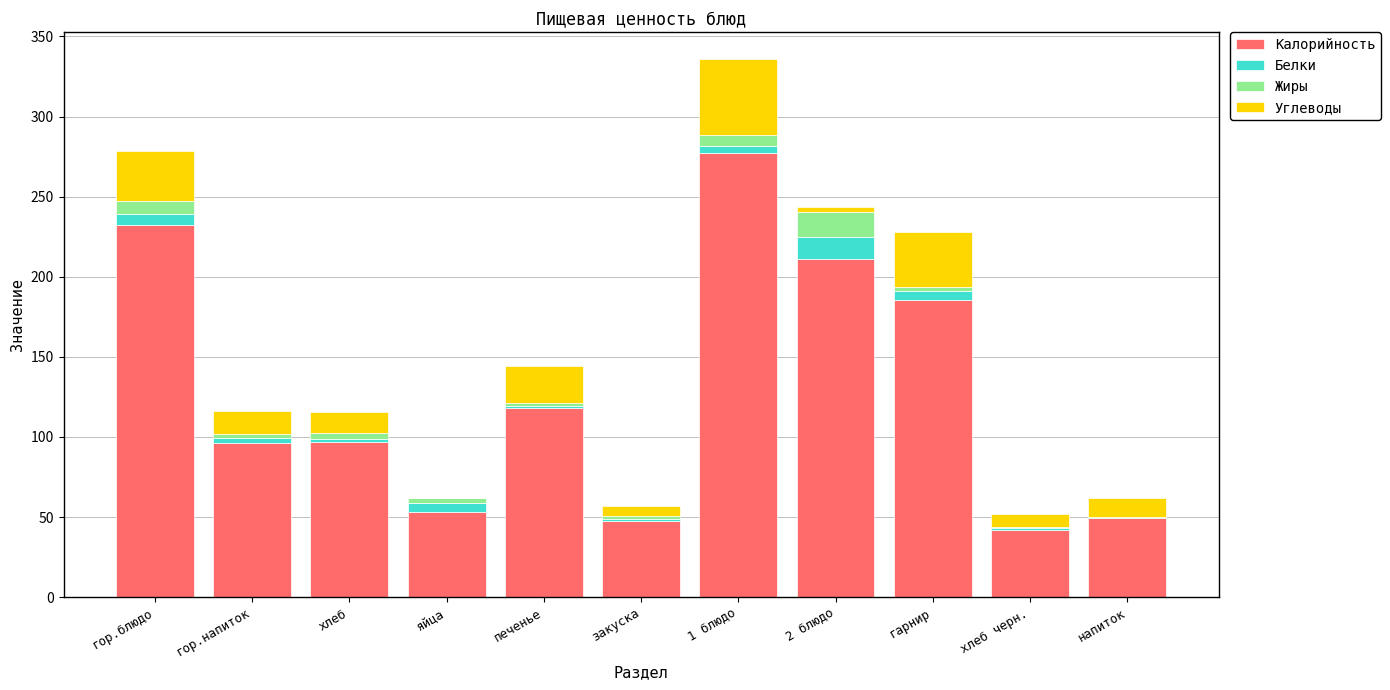

What is the maximum value for Калорийность?

277.2